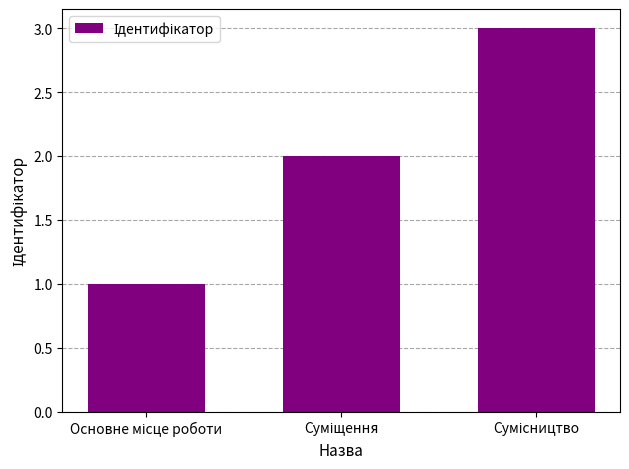

How many values are between 1 and 3?

3